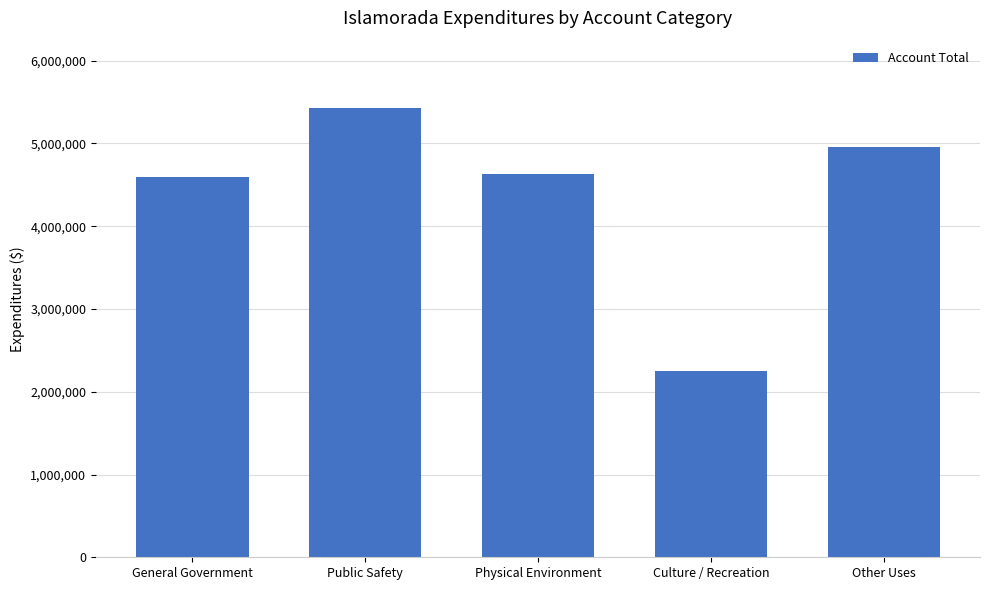

What is the change in value from Physical Environment to Culture / Recreation?

-2379504